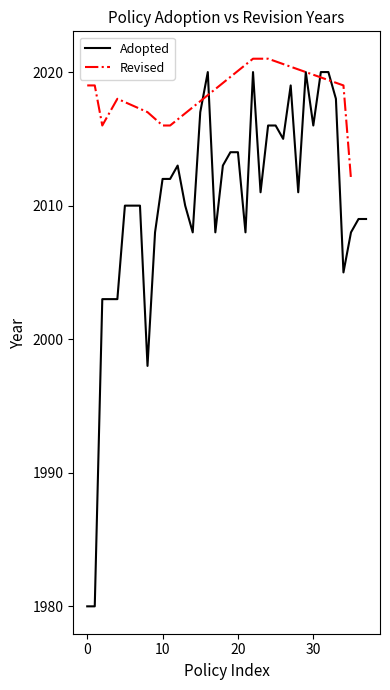

What is the difference between the maximum and minimum values?

40